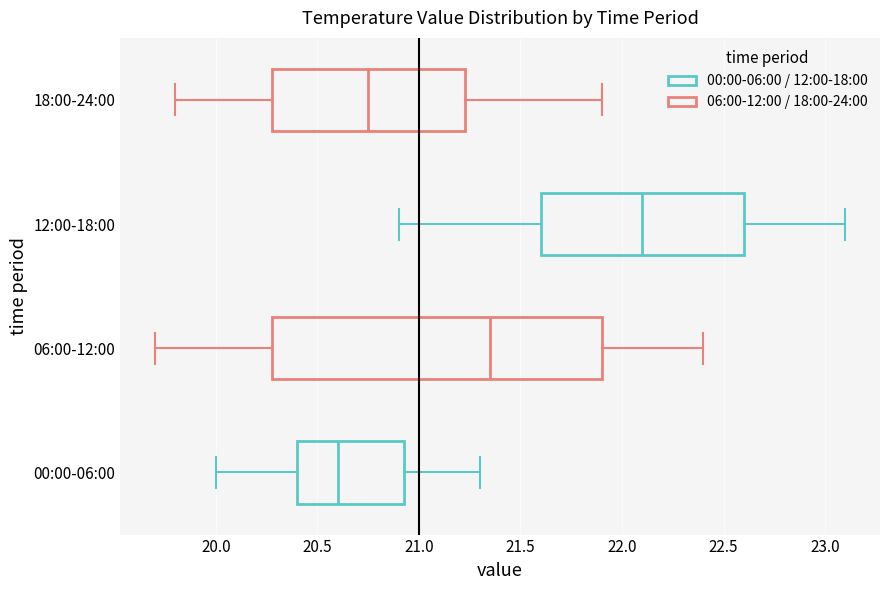

Where does the right whisker of the box for 12:00-18:00 end on the x-axis? The values are not printed on the chart, so give them approximately, as read against the axis.

23.10